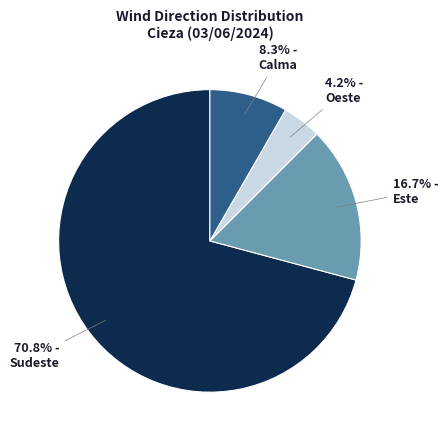

Rank the categories by value from lowest to highest.

Oeste, Calma, Este, Sudeste